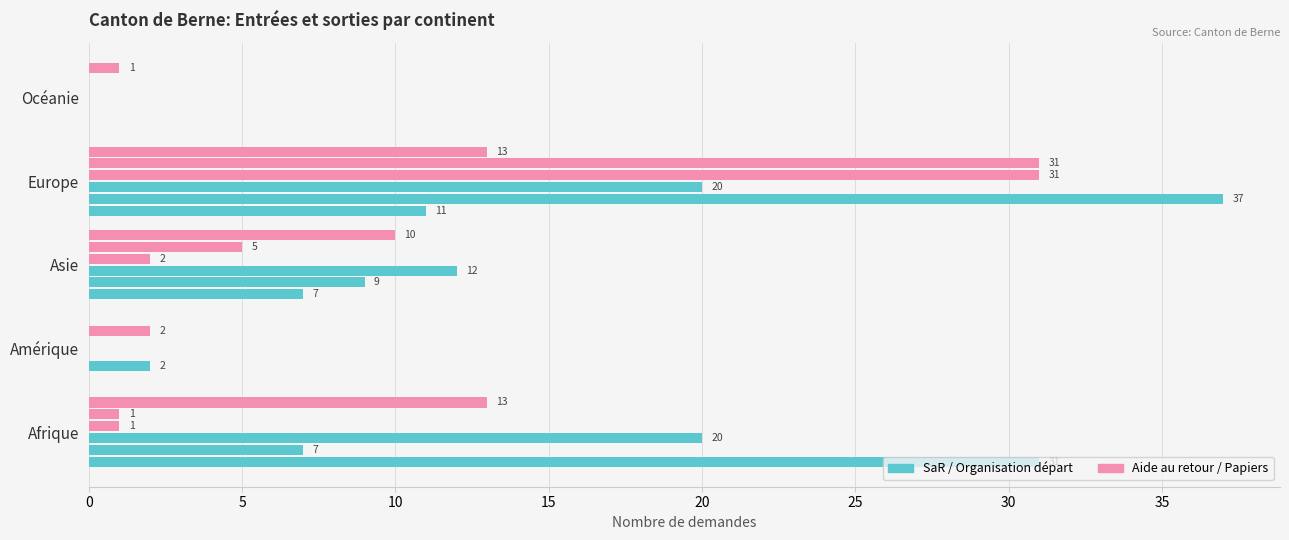

Reading left to right, list all the values displayed in this chart.

Nouvelles demandes (SaR ID): 31	0	7	11	0
Nouvelles demandes (OdV): 7	2	9	37	0
Nouvelles demandes (Org. départ): 20	0	12	20	0
Demandes aide au retour: 1	0	2	31	0
Papiers disponibles: 1	2	5	31	0
Fin Organisation du départ: 13	0	10	13	1